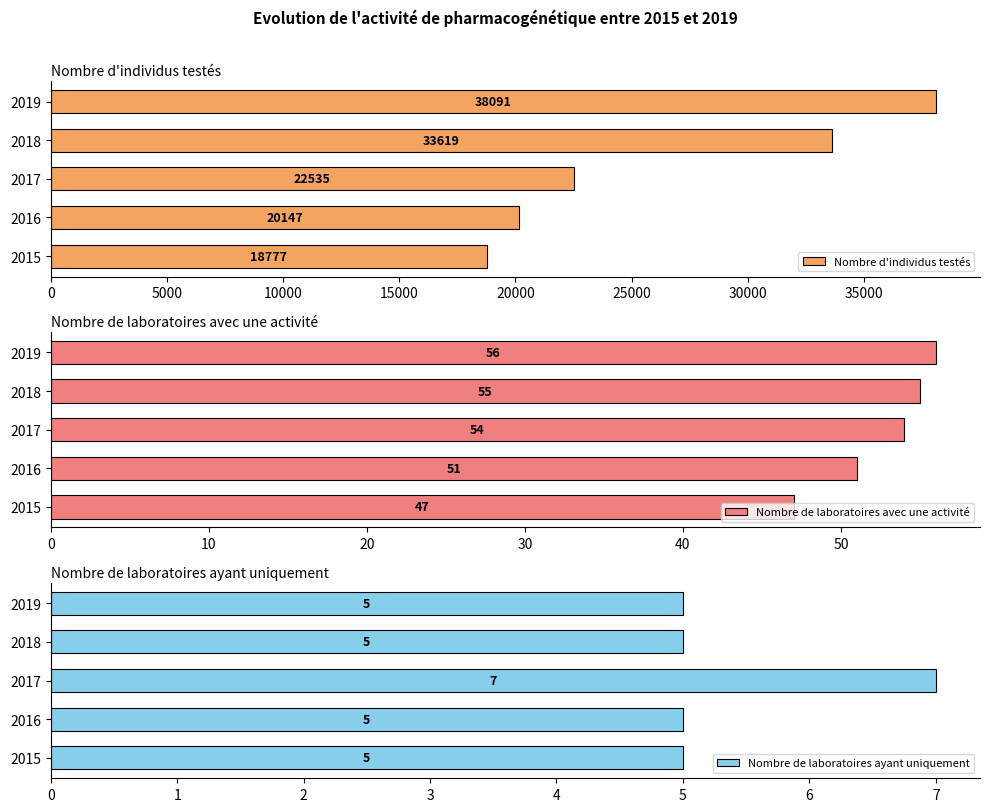

Where is Nombre d'individus testés nearest to the value 28434?

2018